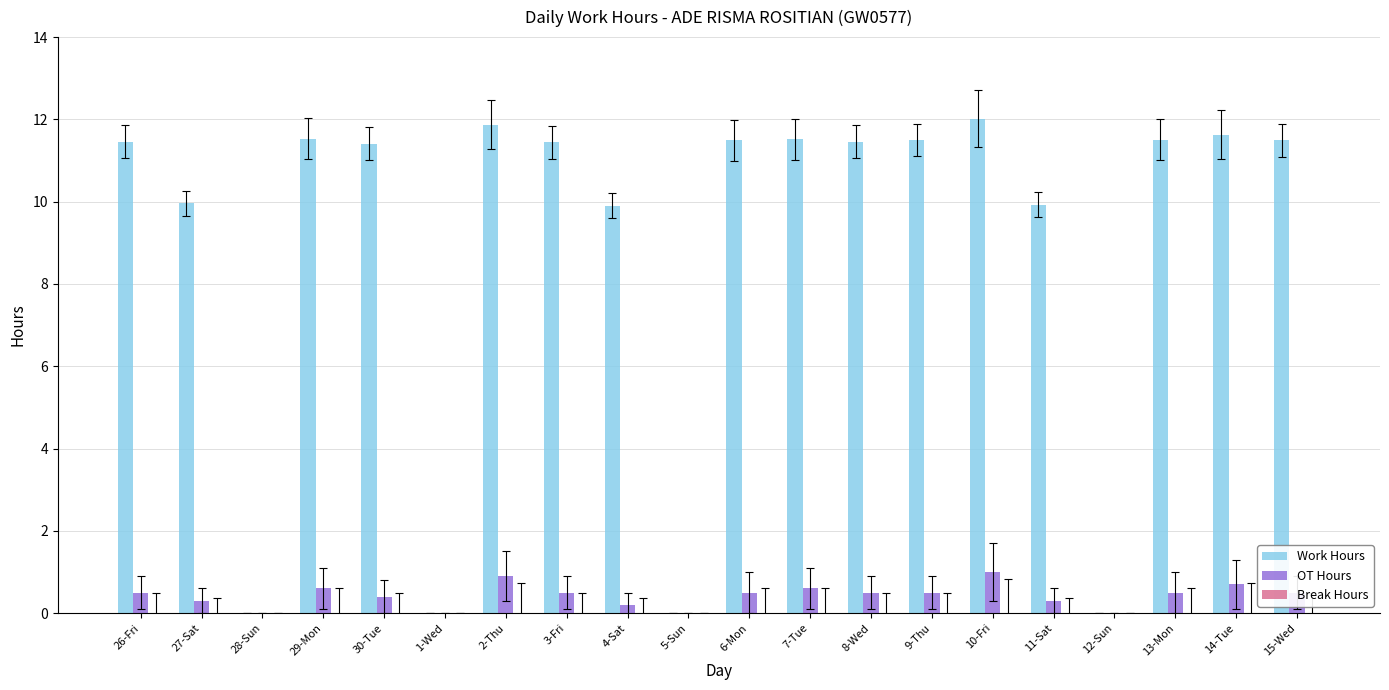

The value of Work Hours at 27-Sat is 10.0. True or false?

True